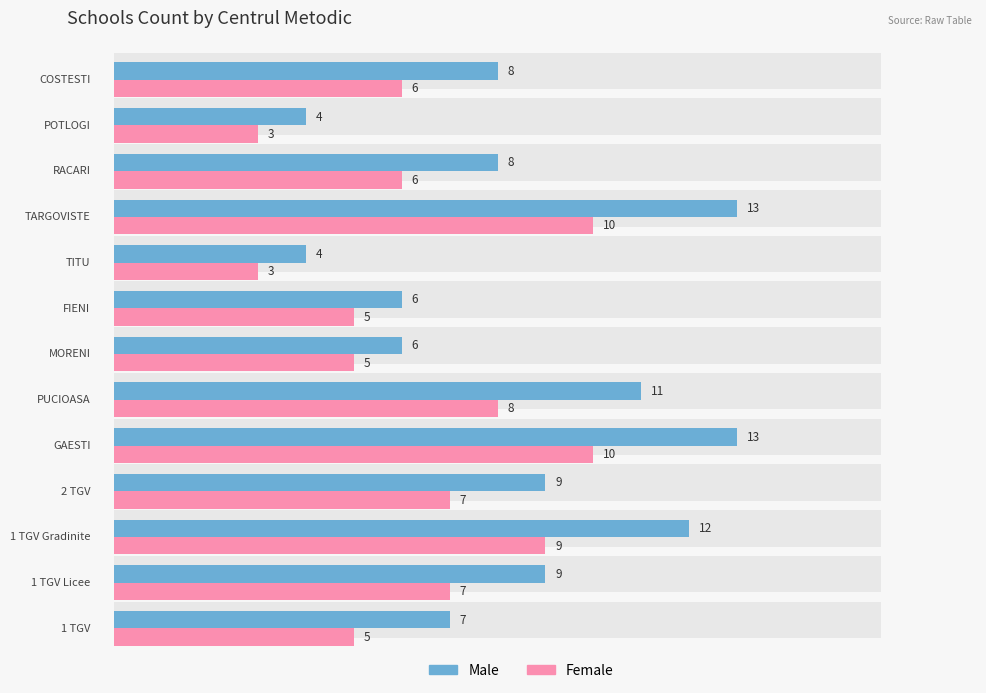

Reading right to left, list all the values displayed in this chart.

Male: 8	4	8	13	4	6	6	11	13	9	12	9	7
Female: 6	3	6	10	3	5	5	8	10	7	9	7	5